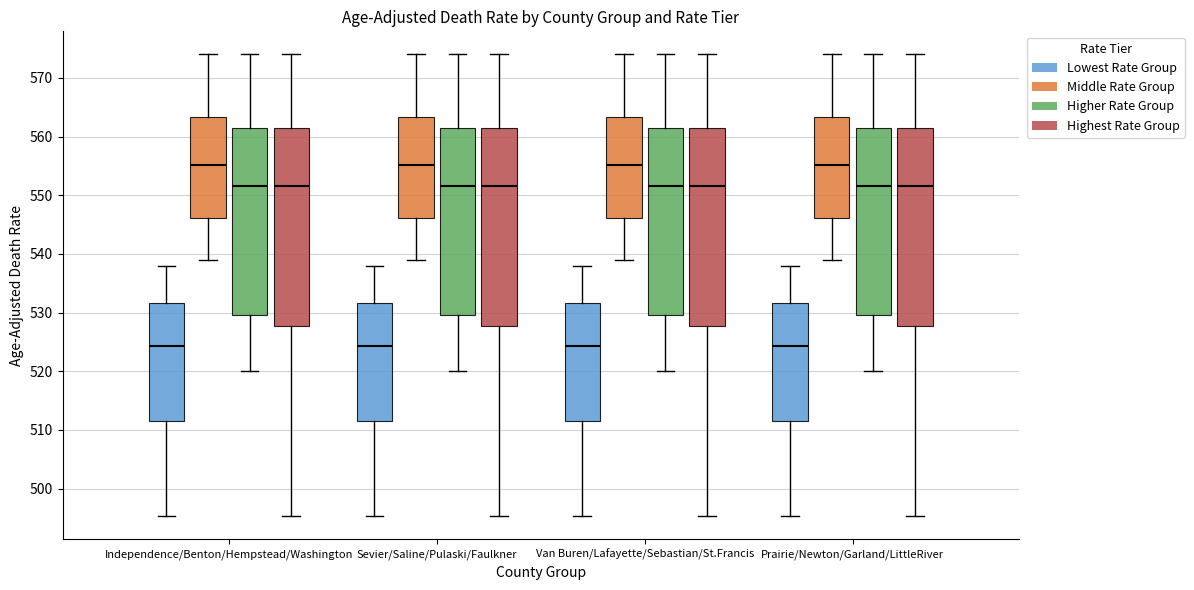

Reading left to right, read every box against the y-axis: the position of its median line, the range the box covers, and the ends of its whiskers. The values are not printed on the chart, so give them approximately, as read against the axis.

Independence/Benton/Hempstead/Washington (Lowest Rate Group): median 524, box 511 to 532, whiskers 495 to 538
Independence/Benton/Hempstead/Washington (Middle Rate Group): median 555, box 546 to 563, whiskers 539 to 574
Independence/Benton/Hempstead/Washington (Higher Rate Group): median 552, box 530 to 561, whiskers 520 to 574
Independence/Benton/Hempstead/Washington (Highest Rate Group): median 552, box 528 to 561, whiskers 495 to 574
Sevier/Saline/Pulaski/Faulkner (Lowest Rate Group): median 524, box 511 to 532, whiskers 495 to 538
Sevier/Saline/Pulaski/Faulkner (Middle Rate Group): median 555, box 546 to 563, whiskers 539 to 574
Sevier/Saline/Pulaski/Faulkner (Higher Rate Group): median 552, box 530 to 561, whiskers 520 to 574
Sevier/Saline/Pulaski/Faulkner (Highest Rate Group): median 552, box 528 to 561, whiskers 495 to 574
Van Buren/Lafayette/Sebastian/St.Francis (Lowest Rate Group): median 524, box 511 to 532, whiskers 495 to 538
Van Buren/Lafayette/Sebastian/St.Francis (Middle Rate Group): median 555, box 546 to 563, whiskers 539 to 574
Van Buren/Lafayette/Sebastian/St.Francis (Higher Rate Group): median 552, box 530 to 561, whiskers 520 to 574
Van Buren/Lafayette/Sebastian/St.Francis (Highest Rate Group): median 552, box 528 to 561, whiskers 495 to 574
Prairie/Newton/Garland/LittleRiver (Lowest Rate Group): median 524, box 511 to 532, whiskers 495 to 538
Prairie/Newton/Garland/LittleRiver (Middle Rate Group): median 555, box 546 to 563, whiskers 539 to 574
Prairie/Newton/Garland/LittleRiver (Higher Rate Group): median 552, box 530 to 561, whiskers 520 to 574
Prairie/Newton/Garland/LittleRiver (Highest Rate Group): median 552, box 528 to 561, whiskers 495 to 574